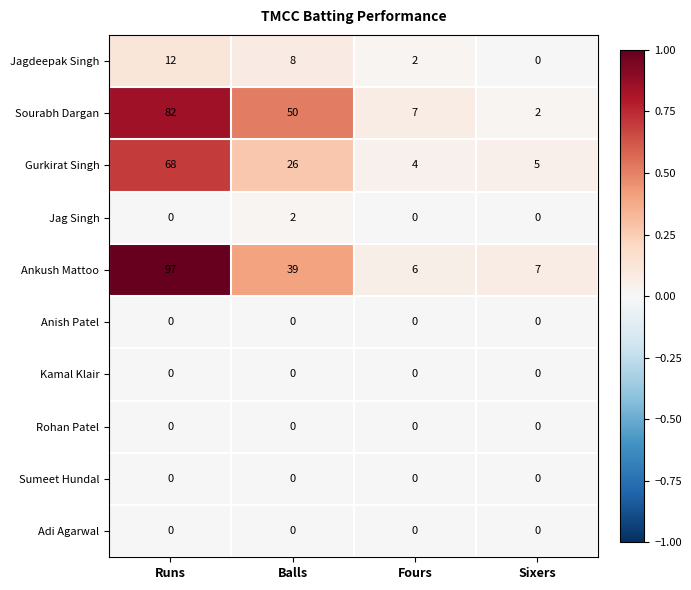

The value of Sumeet Hundal at Fours is 0. True or false?

True